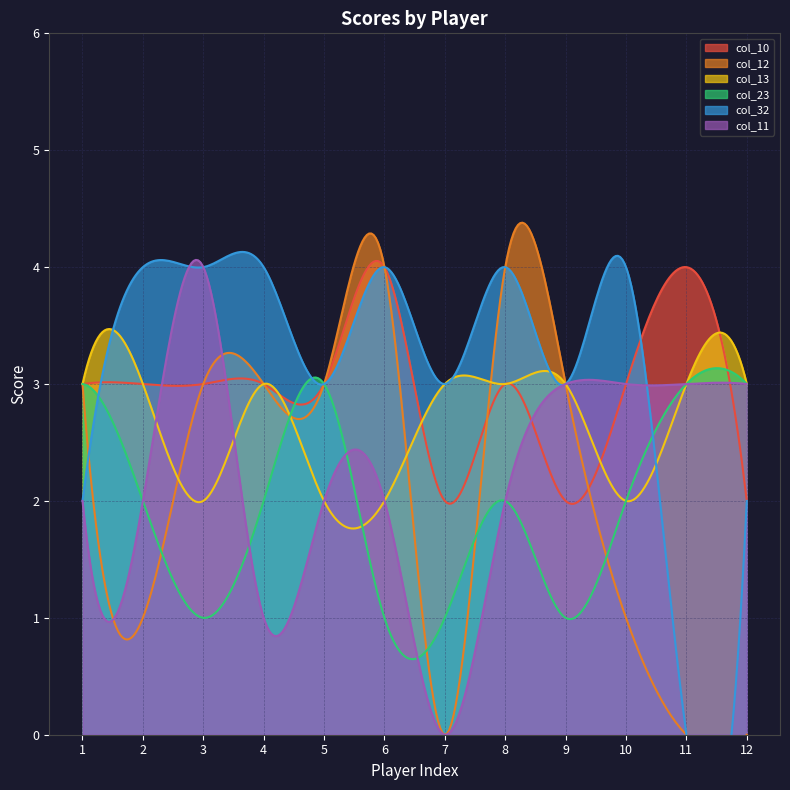

True or false: col_10 has a value of 2 at 4.

False